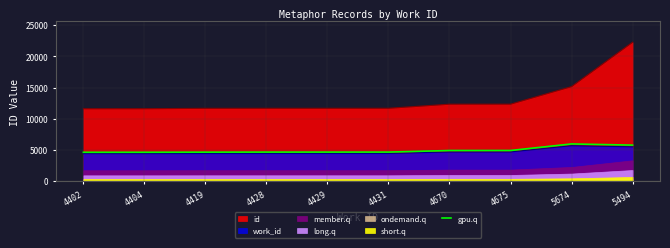

The gpu.q series shows 4650.4 at 4429. True or false?

True